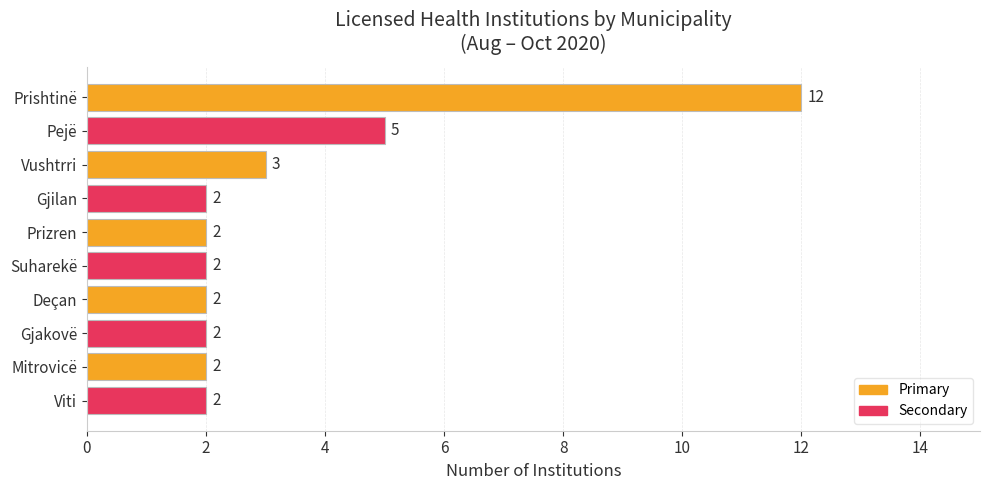

Where is the data nearest to the value 7?

Pejë